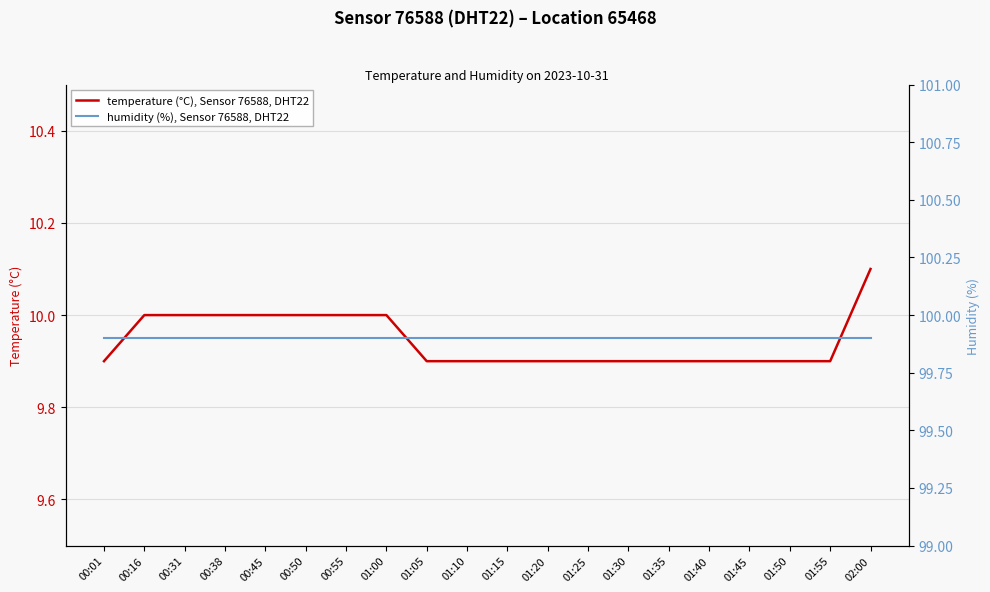

Reading left to right, transcribe all the data shown in this chart.

temperature (°C), Sensor 76588, DHT22: 9.9	10.0	10.0	10.0	10.0	10.0	10.0	10.0	9.9	9.9	9.9	9.9	9.9	9.9	9.9	9.9	9.9	9.9	9.9	10.1
humidity (%), Sensor 76588, DHT22: 99.9	99.9	99.9	99.9	99.9	99.9	99.9	99.9	99.9	99.9	99.9	99.9	99.9	99.9	99.9	99.9	99.9	99.9	99.9	99.9